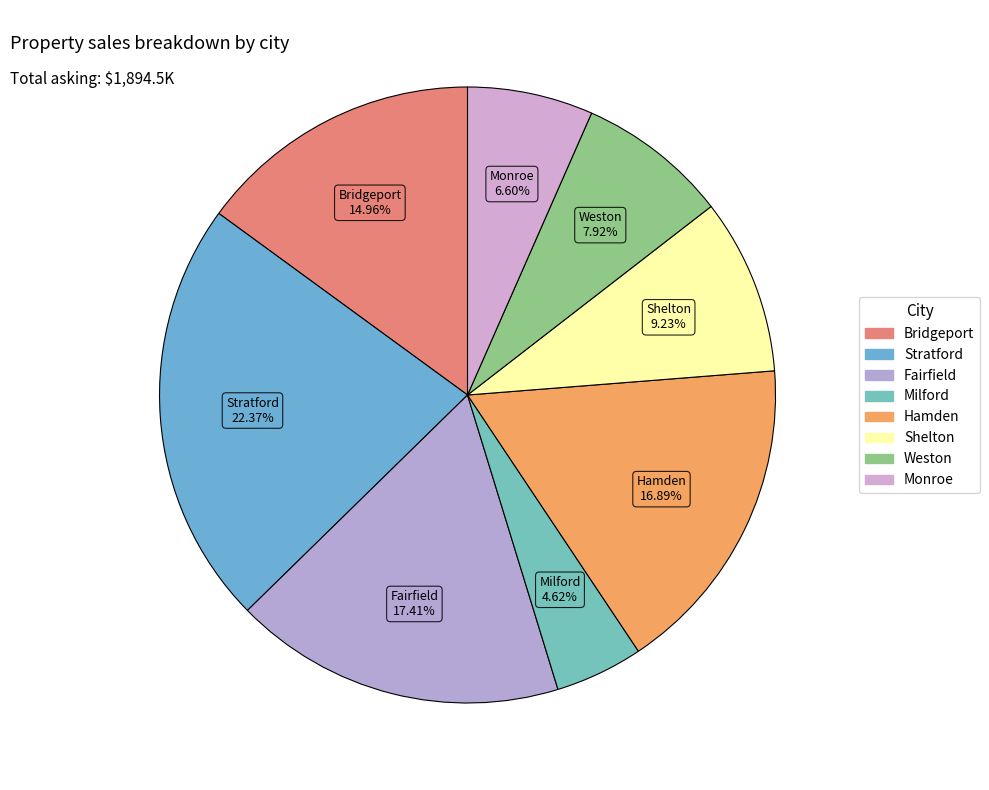

Is Milford the majority of the pie?

No